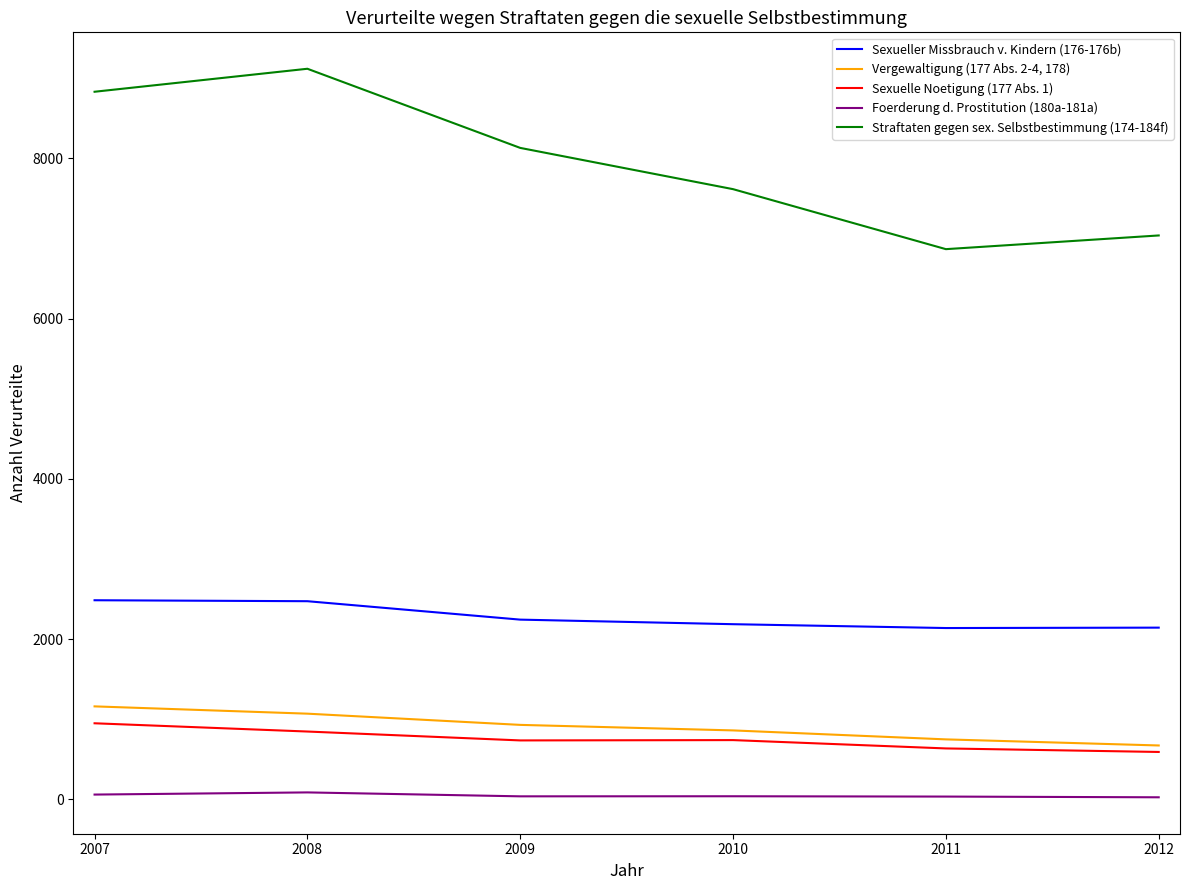

Which label corresponds to the largest value in the chart?

2008